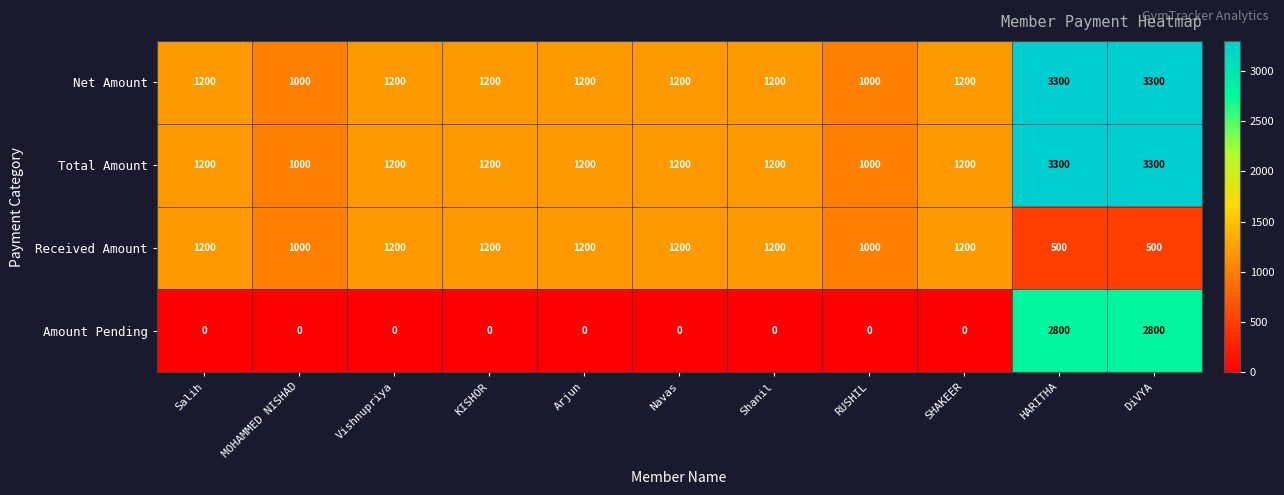

Count the number of data series in this chart.

4